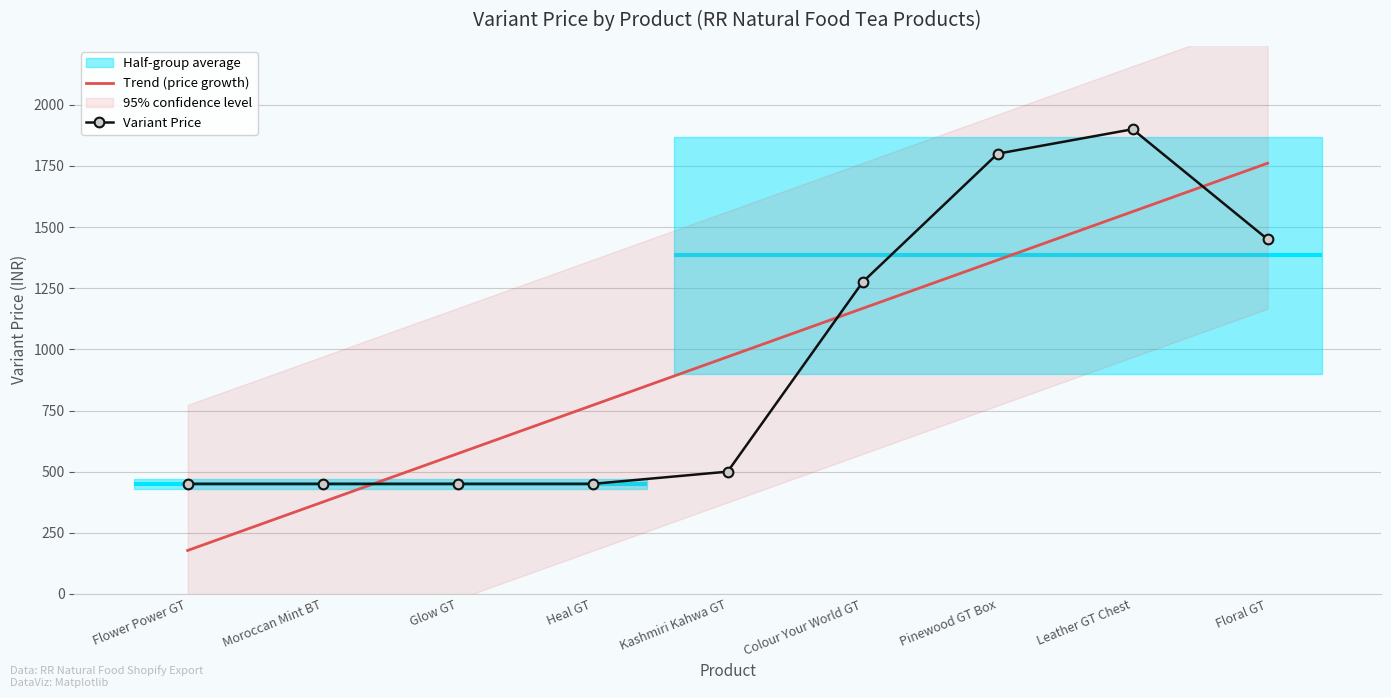

What is the label of the 8th point from the left?

Leather GT Chest